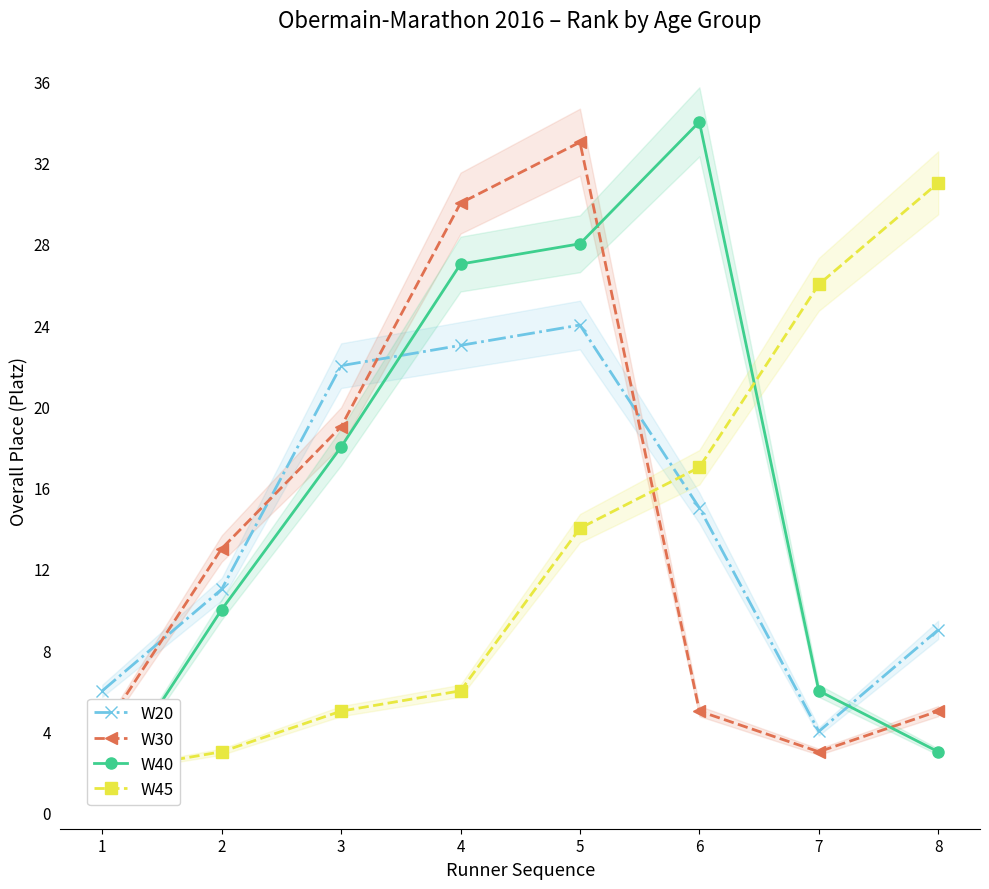

What is the value of the W20 point at the 5th from the left?

24